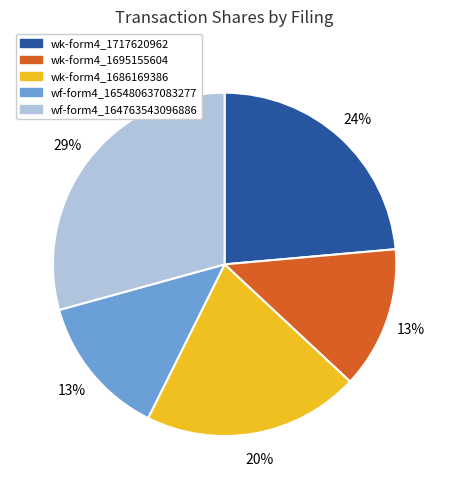

The wk-form4_1695155604 slice represents 27% of the pie. True or false?

False